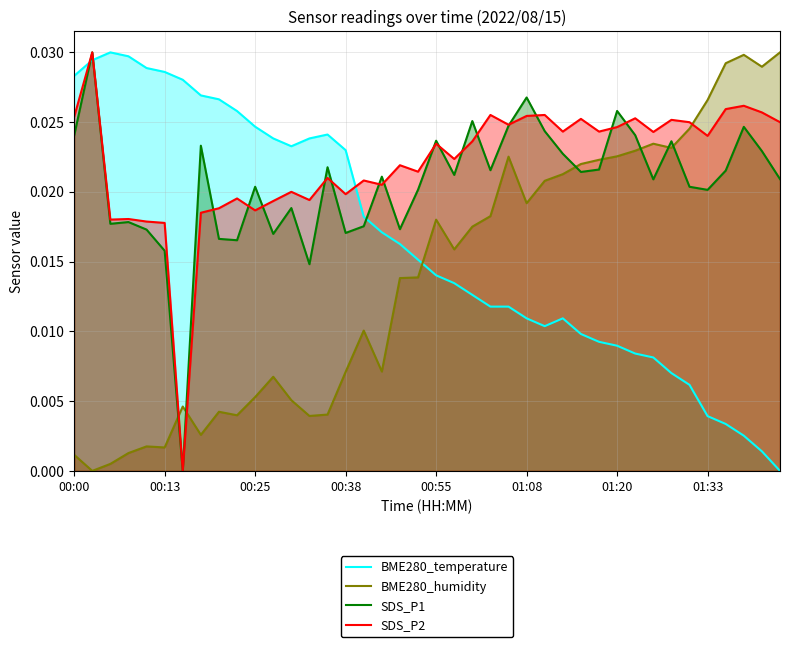

How many values in SDS_P2 are above zero?

39